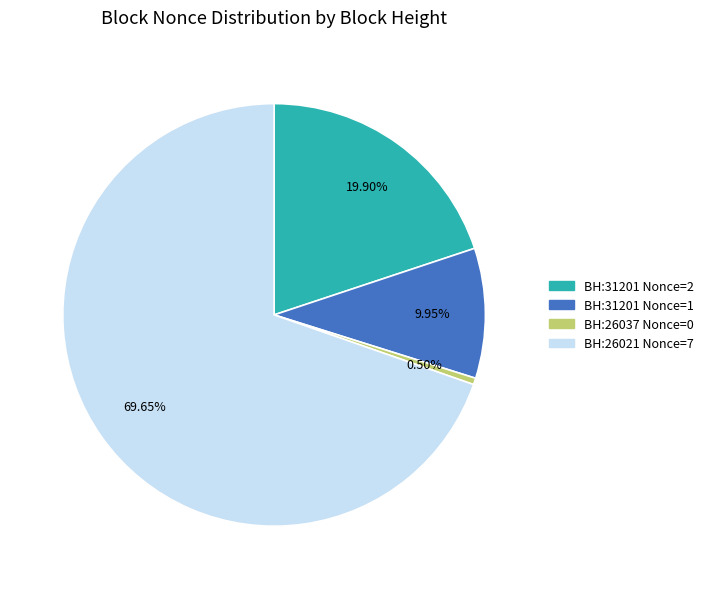

To the nearest percent, what is the difference between the largest and smallest slice percentages?

69%